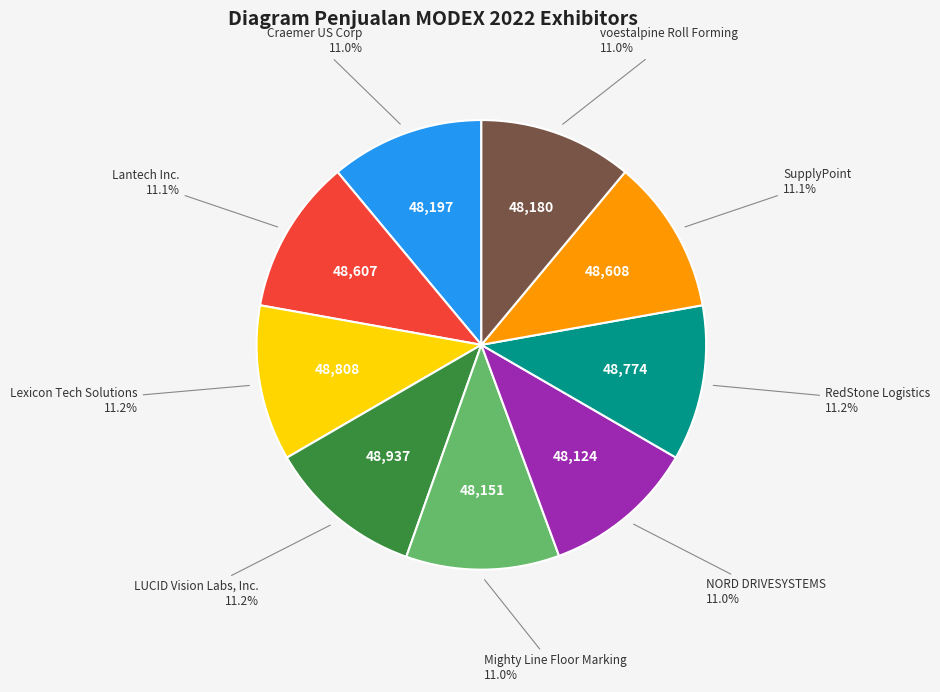

Does any single category account for the majority?

No